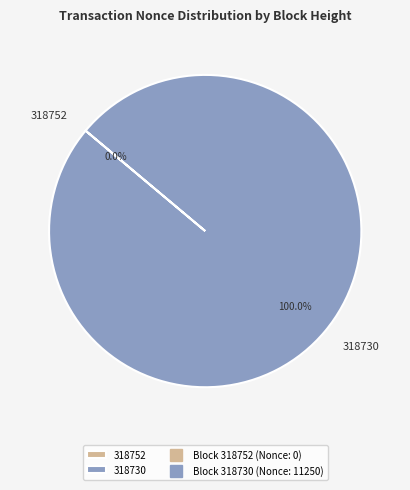

To the nearest percent, what is the difference between the largest and smallest slice percentages?

100%